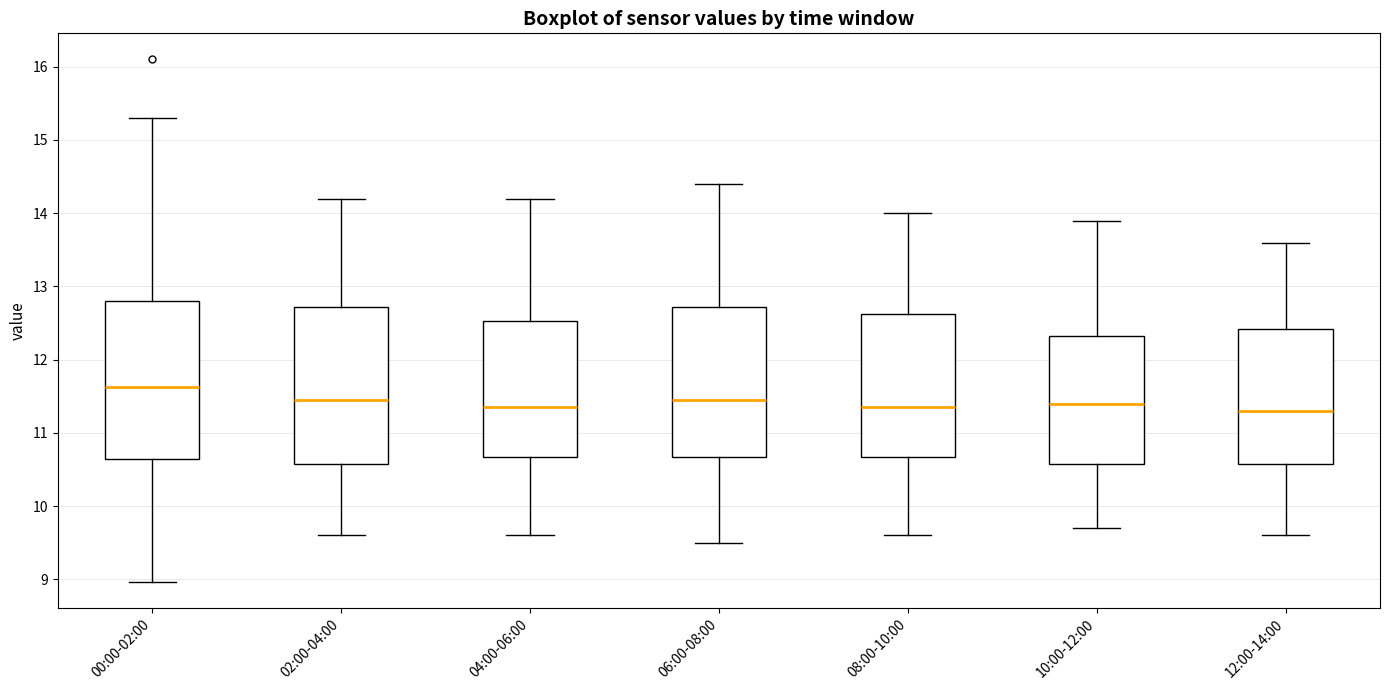

Reading left to right, transcribe this box plot: for each box, give where its median line is, the range the box spans, and where its two whiskers end, as read against the y-axis. The values are not printed on the chart, so give them approximately, as read against the axis.

00:00-02:00: median 11.6, box 10.7 to 12.8, whiskers 9.0 to 15.3
02:00-04:00: median 11.5, box 10.6 to 12.7, whiskers 9.6 to 14.2
04:00-06:00: median 11.4, box 10.7 to 12.5, whiskers 9.6 to 14.2
06:00-08:00: median 11.5, box 10.7 to 12.7, whiskers 9.5 to 14.4
08:00-10:00: median 11.4, box 10.7 to 12.6, whiskers 9.6 to 14.0
10:00-12:00: median 11.4, box 10.6 to 12.3, whiskers 9.7 to 13.9
12:00-14:00: median 11.3, box 10.6 to 12.4, whiskers 9.6 to 13.6